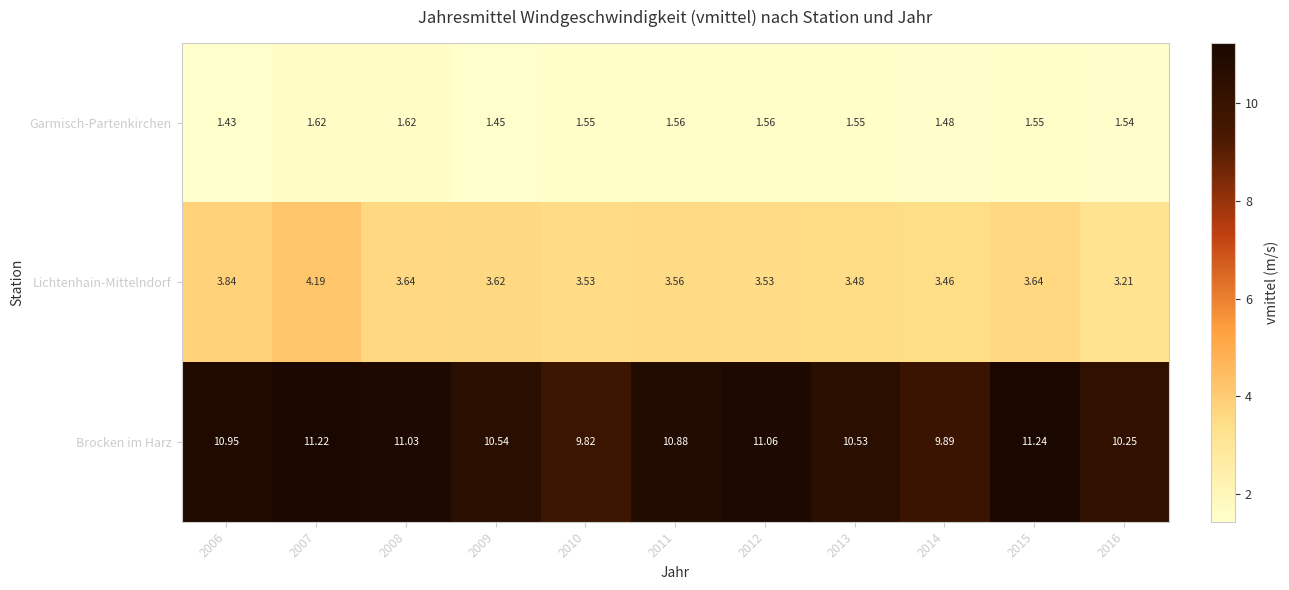

What is the difference between the highest and lowest values at 2015?

9.7